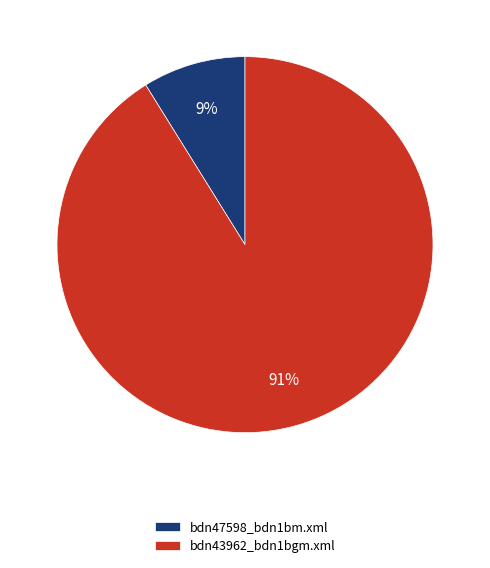

Rank the categories by value from highest to lowest.

bdn43962_bdn1bgm.xml, bdn47598_bdn1bm.xml